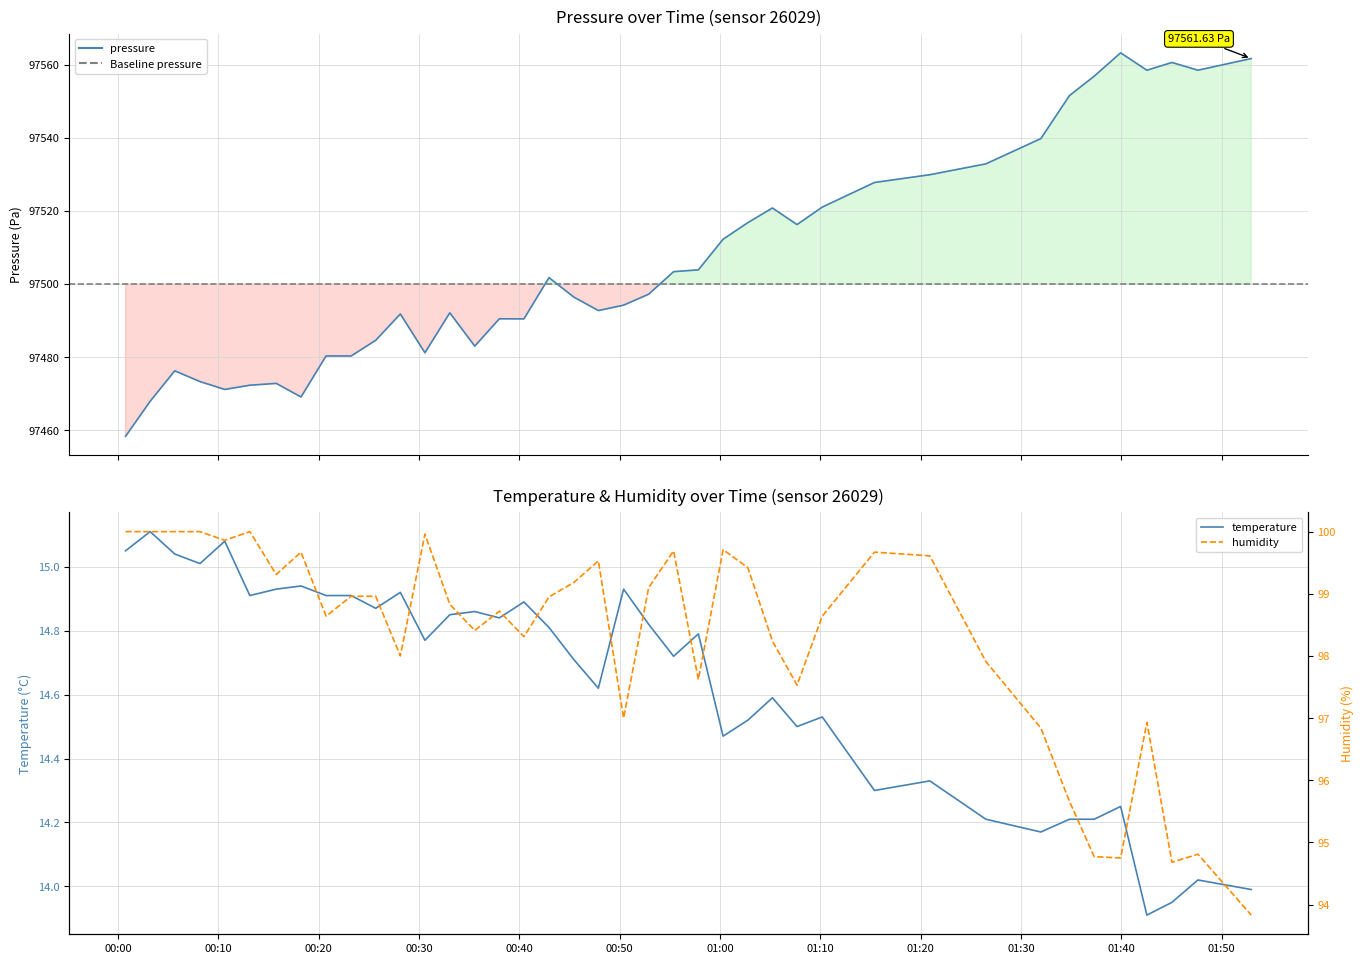

How many interior local valleys does the temperature series have?

12